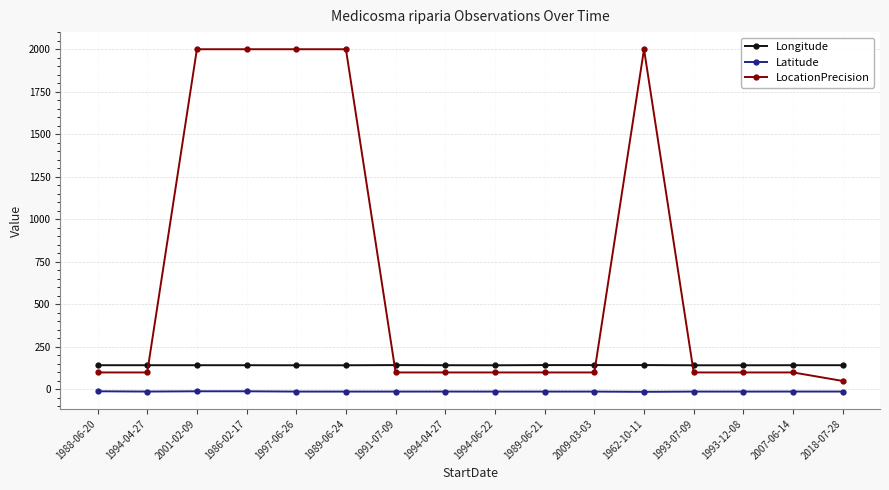

What are all the series names shown in the legend?

Longitude, Latitude, LocationPrecision